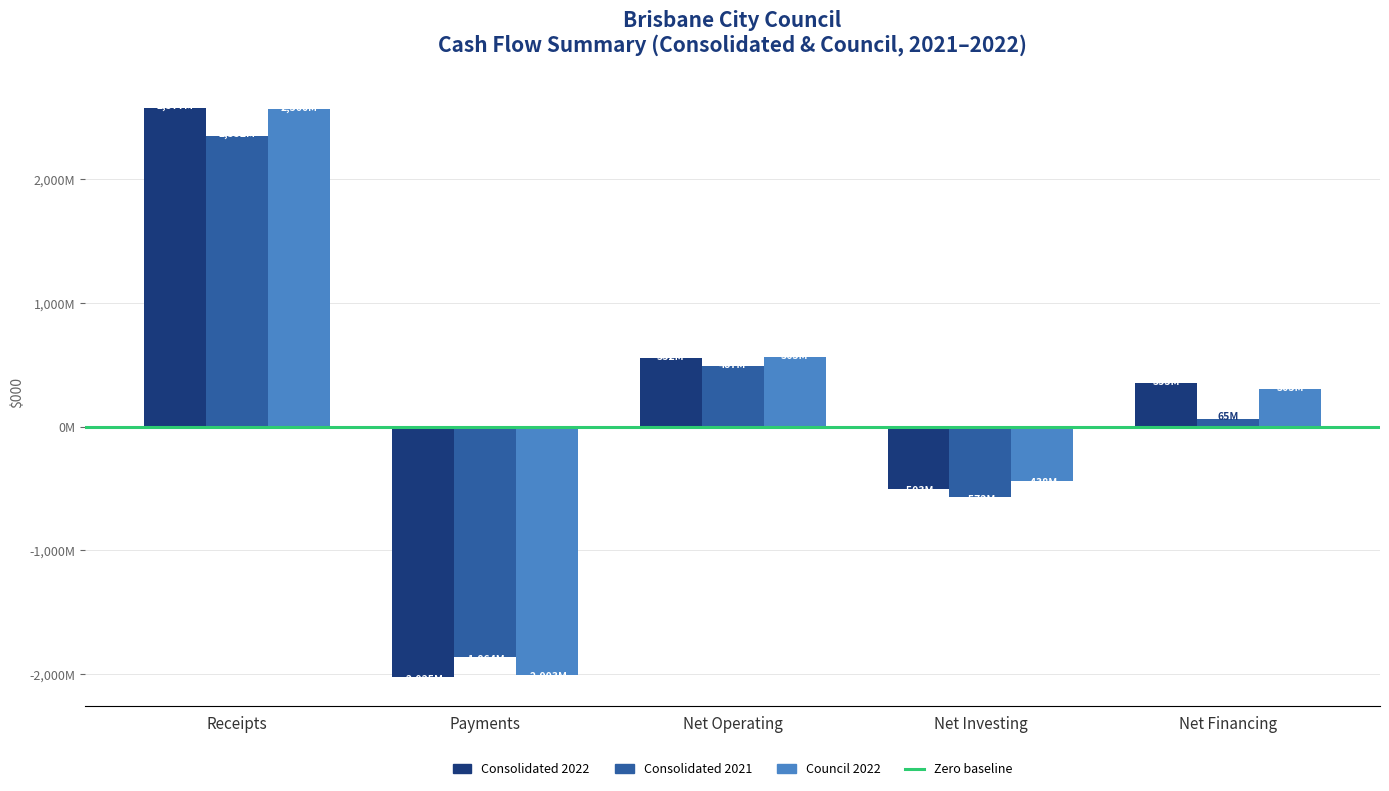

Are the bars horizontal?

No